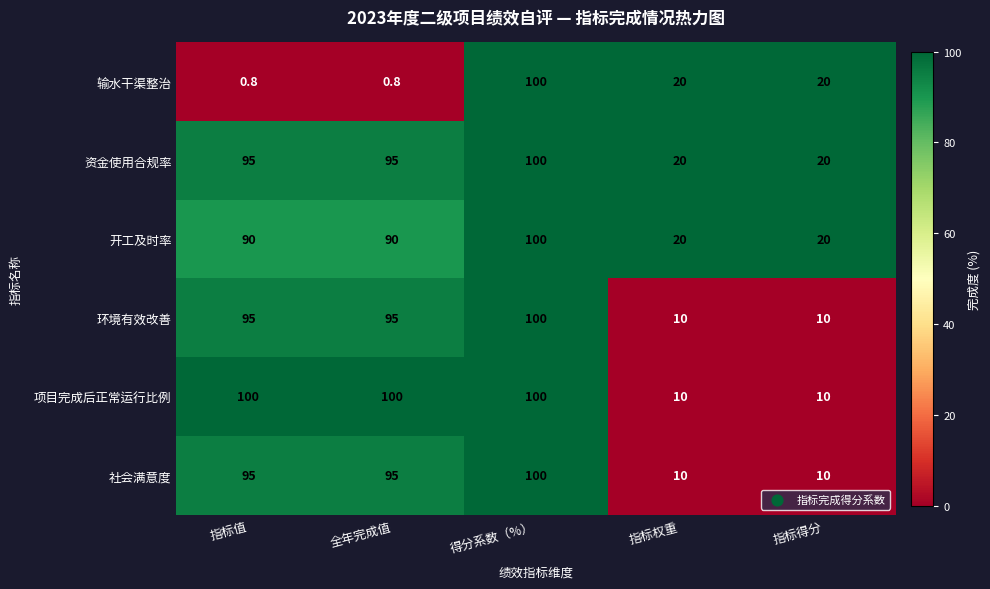

Read the 社会满意度 value at 指标值.

95.0